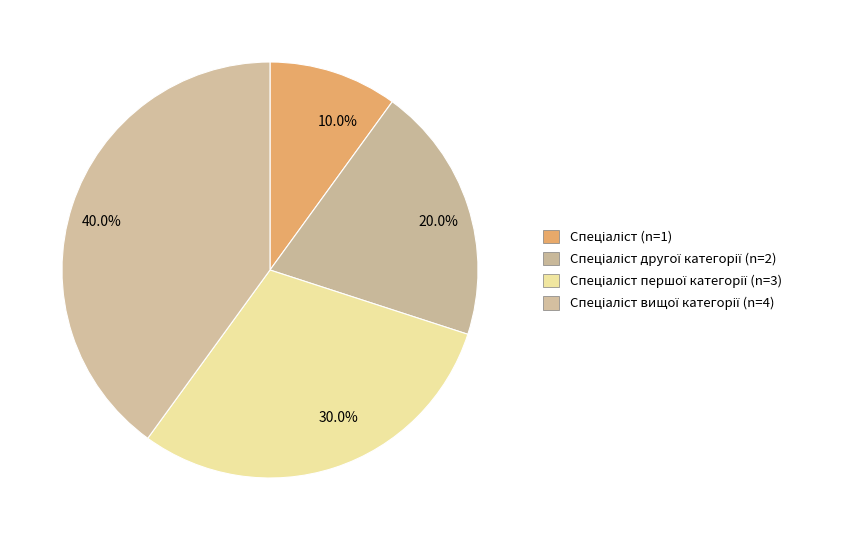

Count the number of slices in the pie.

4